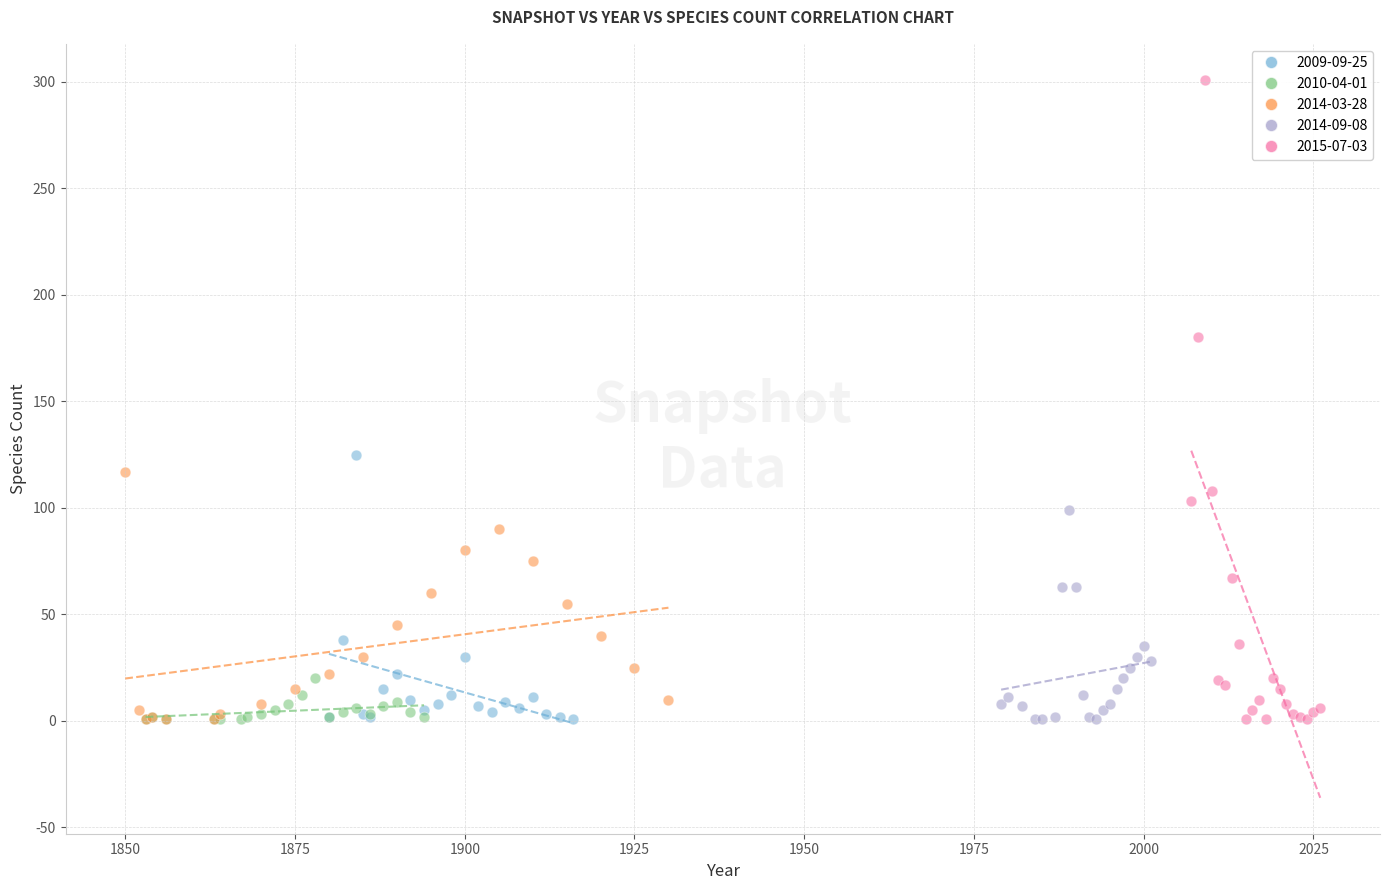

Which series contains the highest Y value?

2015-07-03